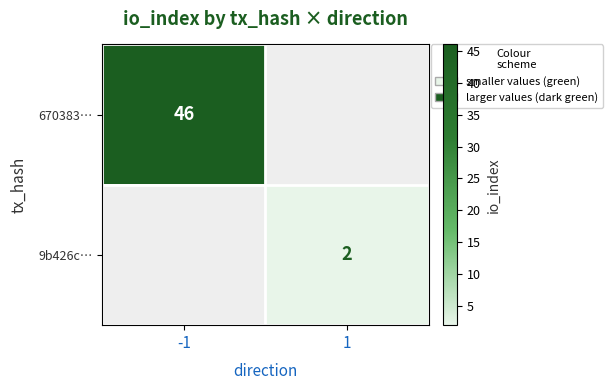

Is it true that 9b426c… equals 2 at 1?

True